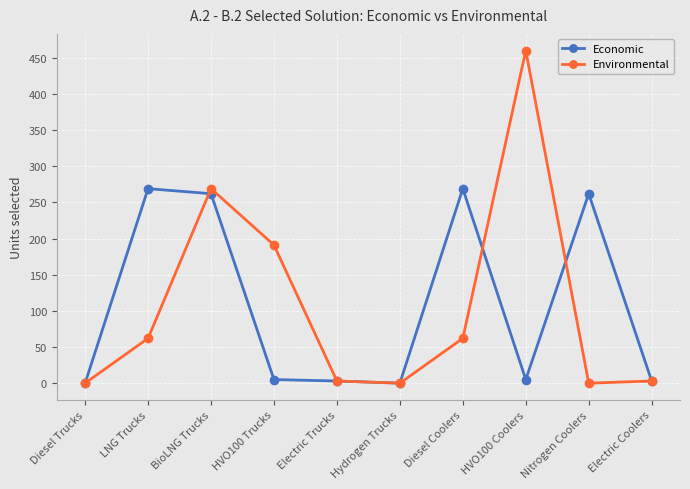

True or false: Environmental has more than 1 points higher than both neighbors.

True